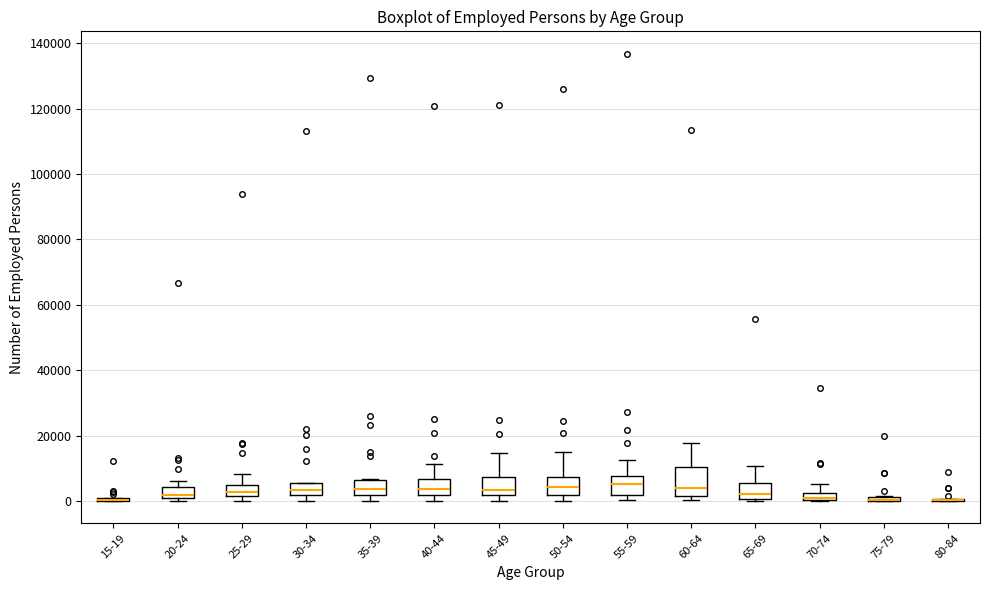

Which box is the tallest, from its lower edge to its upper edge?

60-64